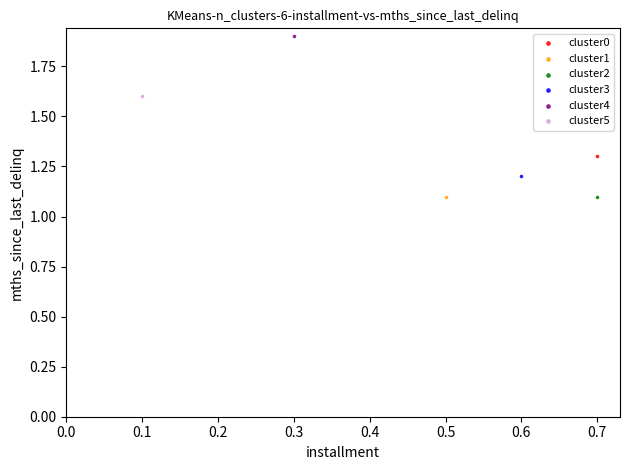

What are all the series names shown in the legend?

cluster0, cluster1, cluster2, cluster3, cluster4, cluster5